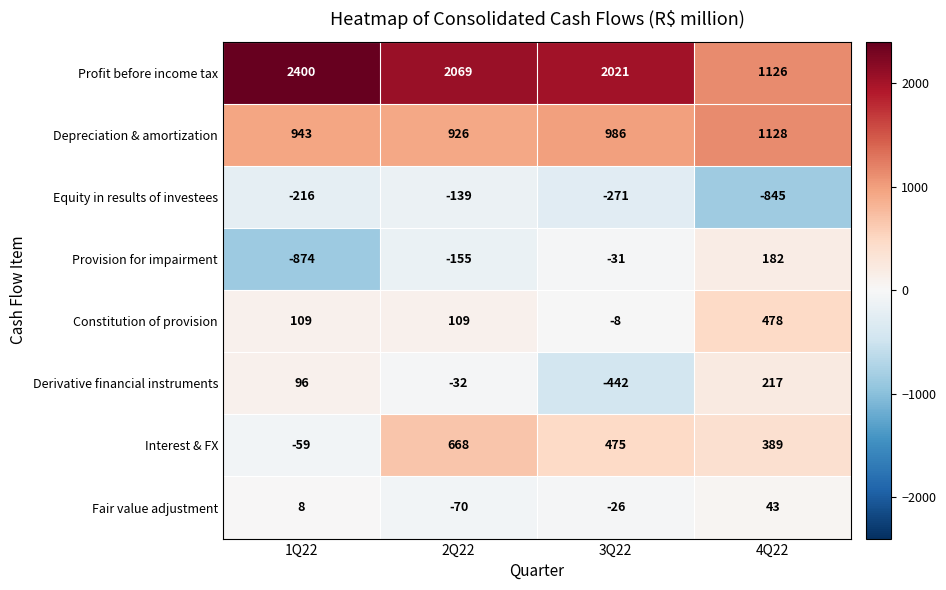

What is the sum of the Derivative financial instruments values at 1Q22 and 2Q22?

64